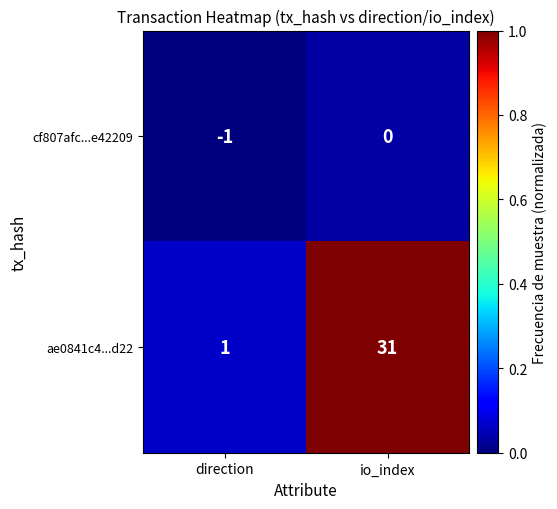

What is the spread (max minus min) of values at io_index?

31